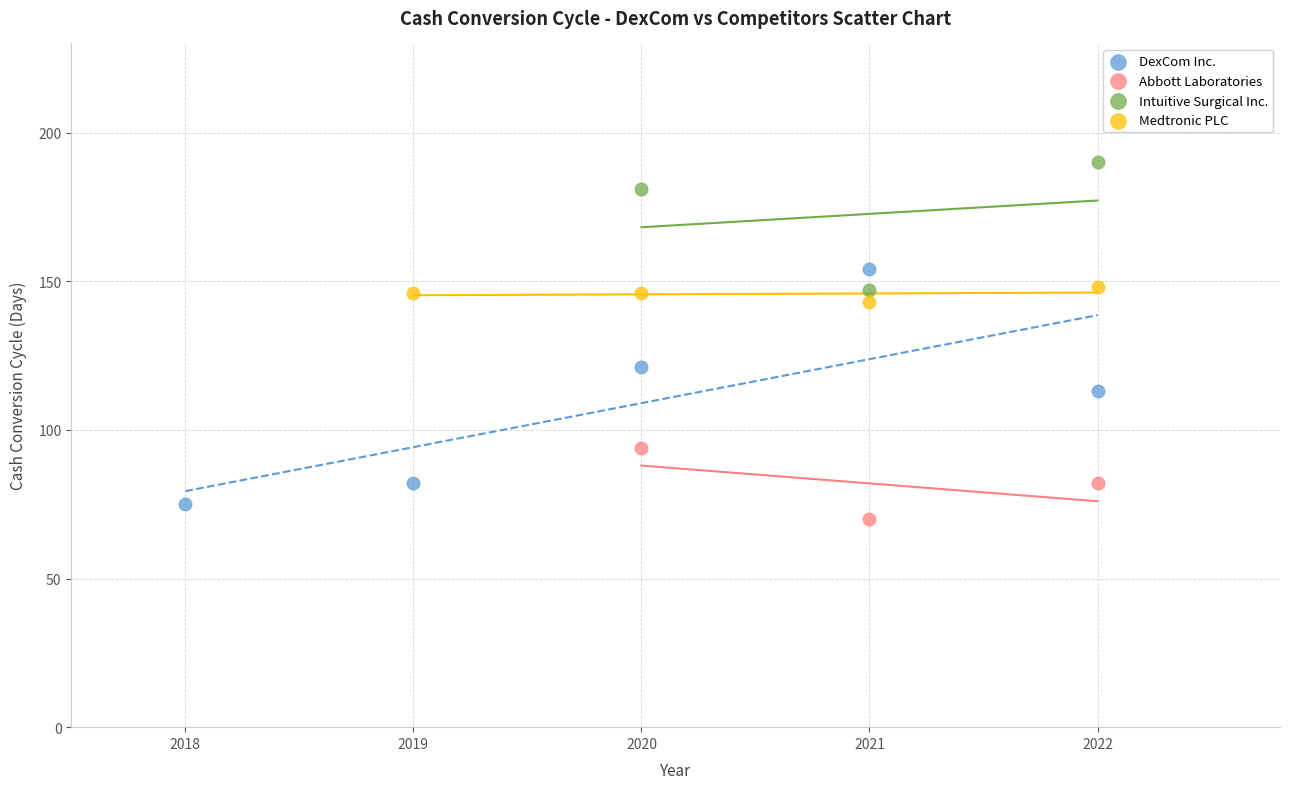

Which series reaches the minimum Y coordinate?

Abbott Laboratories